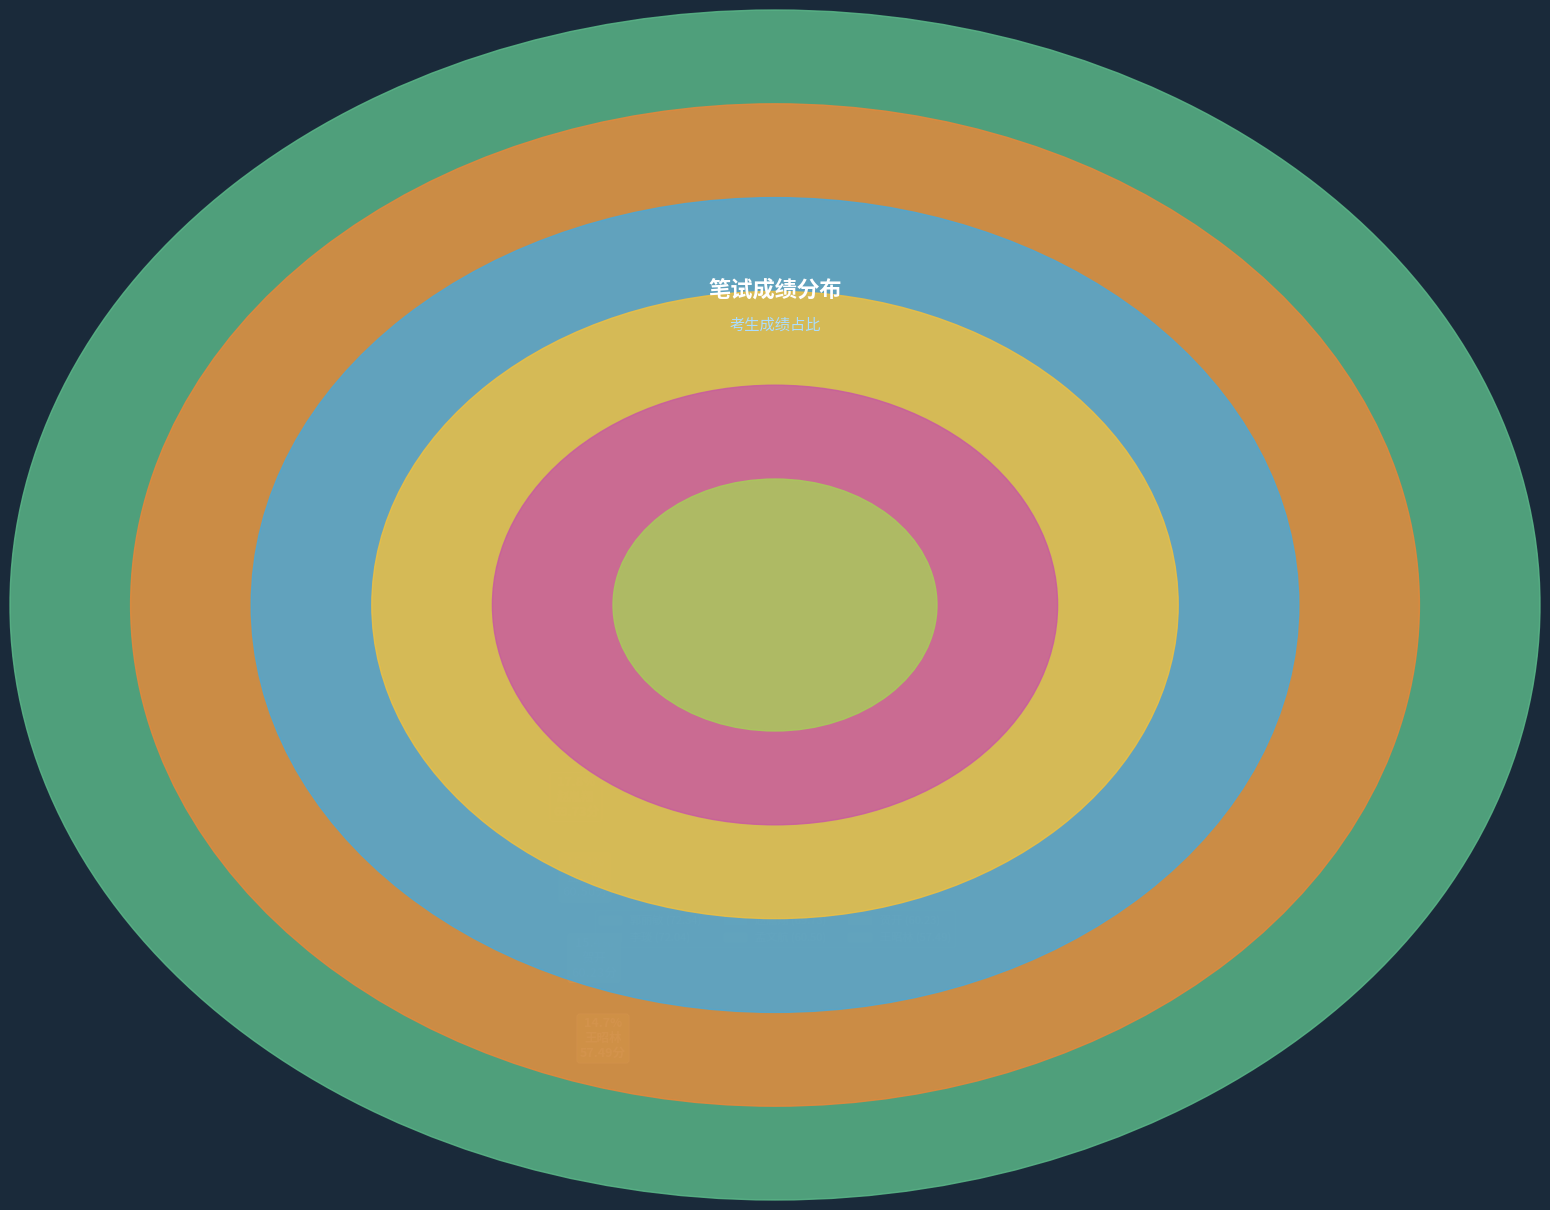

Does 贺开 represent more than half of the total?

No